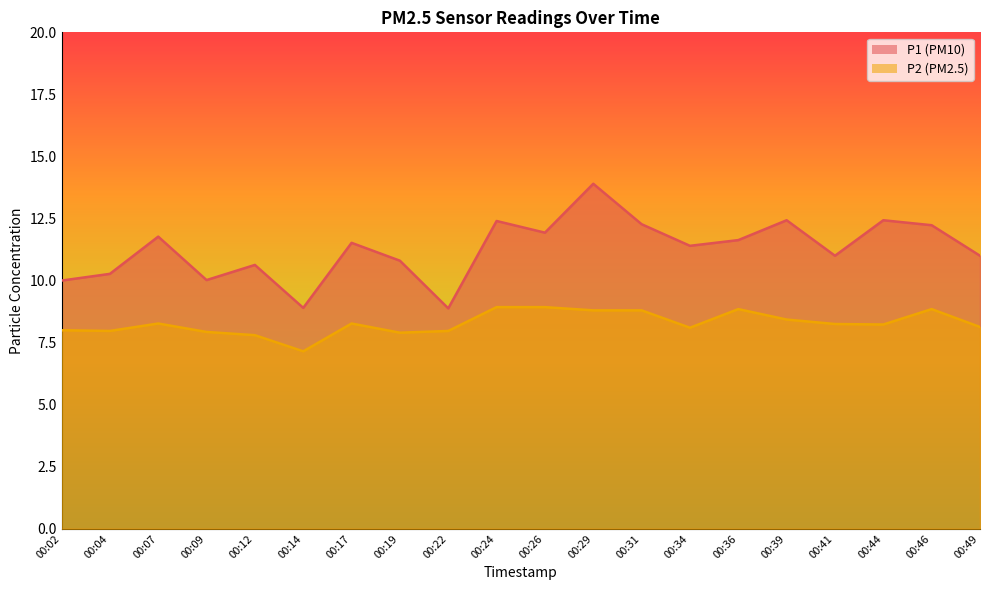

Which label corresponds to the largest value in the chart?

00:29